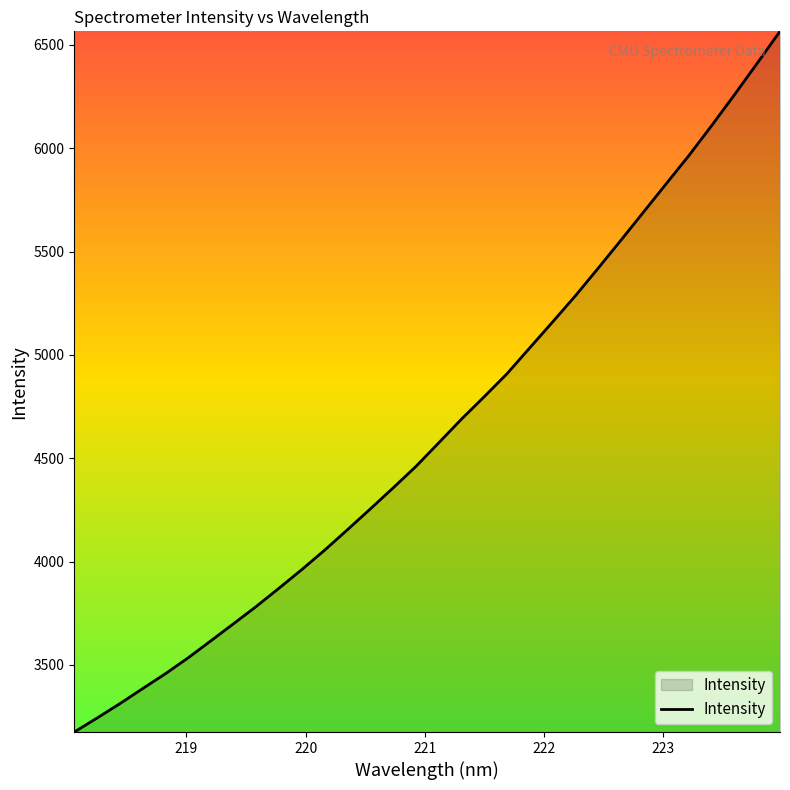

What is the minimum value shown in the chart?

3174.7